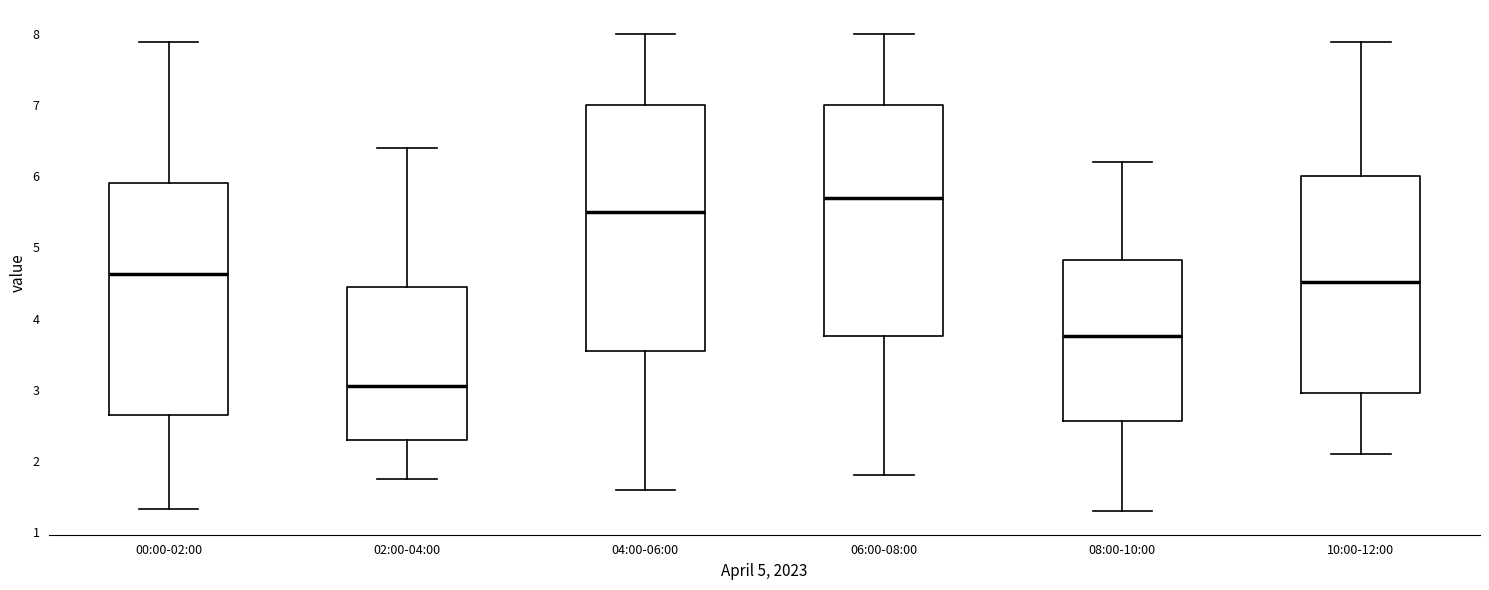

Reading left to right, transcribe this box plot: for each box, give where its median line is, the range the box spans, and where its two whiskers end, as read against the y-axis. The values are not printed on the chart, so give them approximately, as read against the axis.

00:00-02:00: median 4.6, box 2.7 to 5.9, whiskers 1.3 to 7.9
02:00-04:00: median 3.1, box 2.3 to 4.5, whiskers 1.8 to 6.4
04:00-06:00: median 5.5, box 3.6 to 7.0, whiskers 1.6 to 8.0
06:00-08:00: median 5.7, box 3.8 to 7.0, whiskers 1.8 to 8.0
08:00-10:00: median 3.8, box 2.6 to 4.8, whiskers 1.3 to 6.2
10:00-12:00: median 4.5, box 3.0 to 6.0, whiskers 2.1 to 7.9